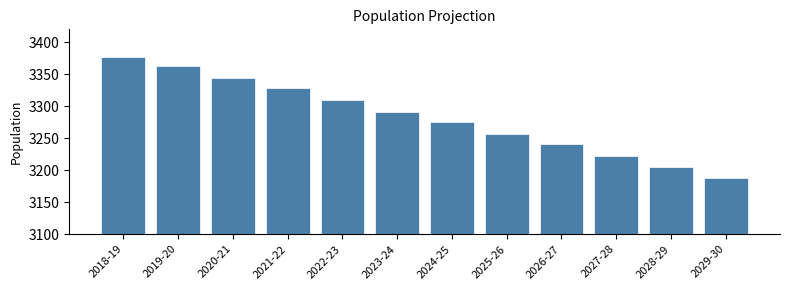

Reading left to right, what are all the values shown in this chart?

2018-19=3377.0	2019-20=3362.0	2020-21=3344.1	2021-22=3327.8	2022-23=3309.6	2023-24=3291.1	2024-25=3274.7	2025-26=3256.2	2026-27=3240.1	2027-28=3222.2	2028-29=3204.2	2029-30=3187.2